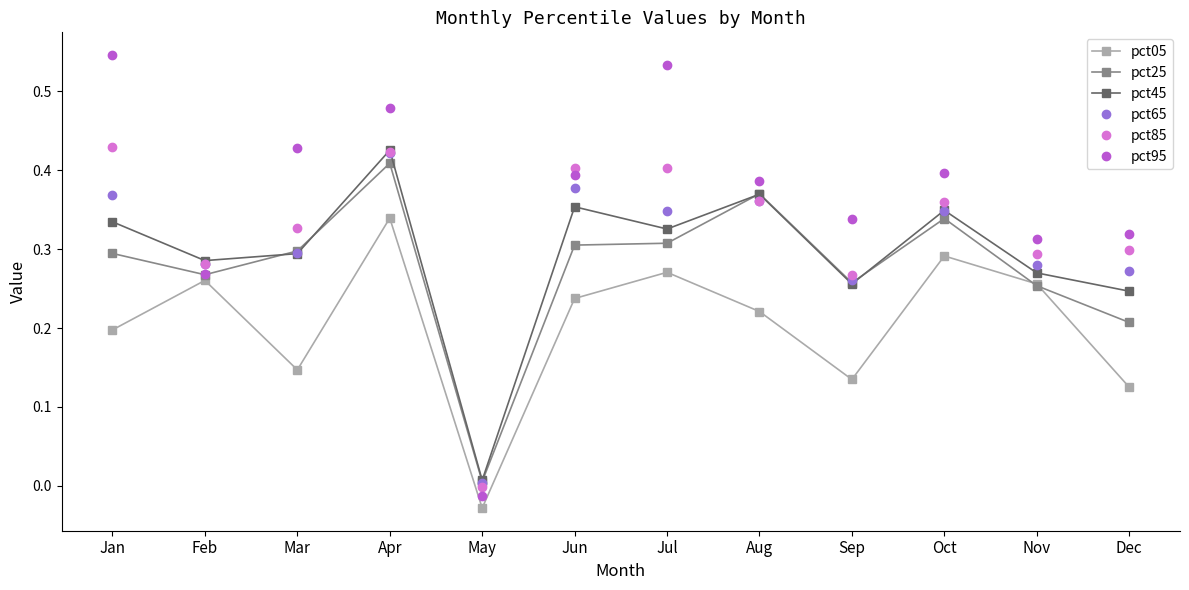

What are all the series names shown in the legend?

pct05, pct25, pct45, pct65, pct85, pct95